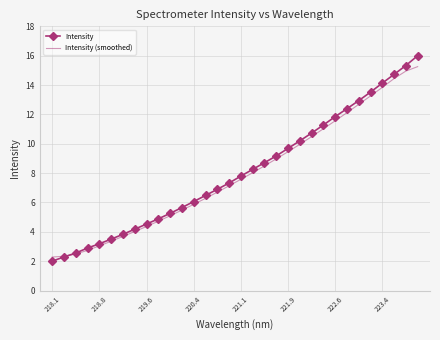

Which series has the widest spread of values?

Intensity